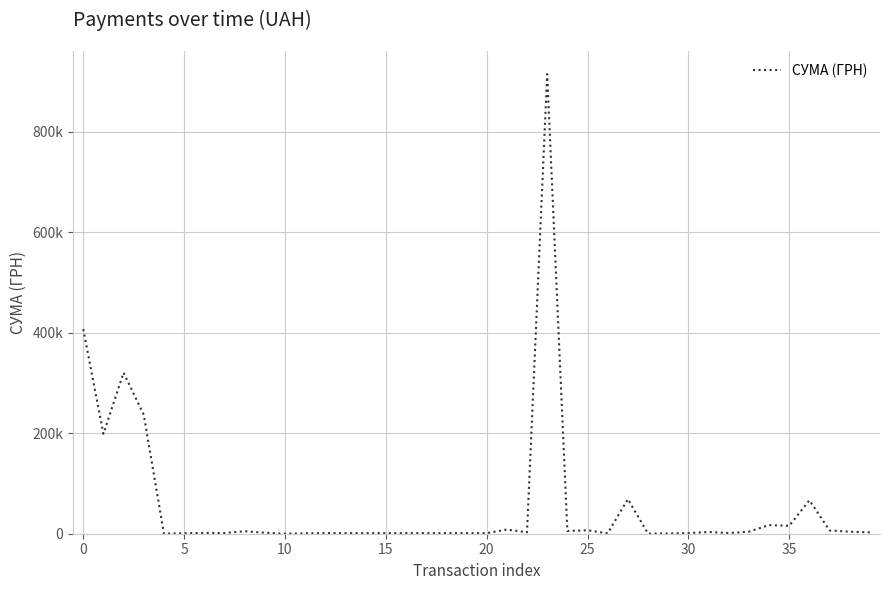

What is the label of the 13th point from the left?

12